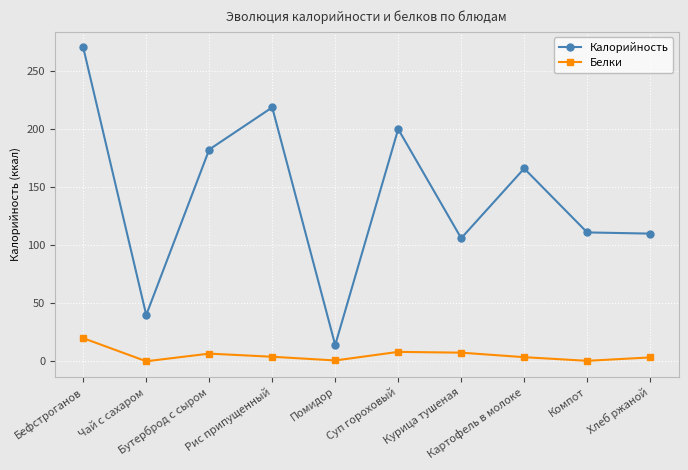

What is the label of the 10th point from the right?

Бефстроганов